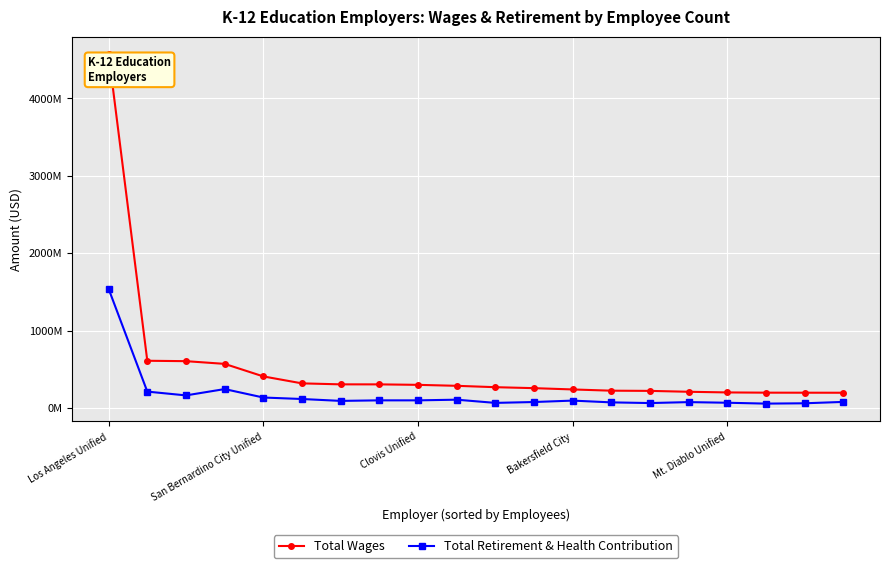

True or false: Total Retirement & Health Contribution and Total Wages intersect in this chart.

False